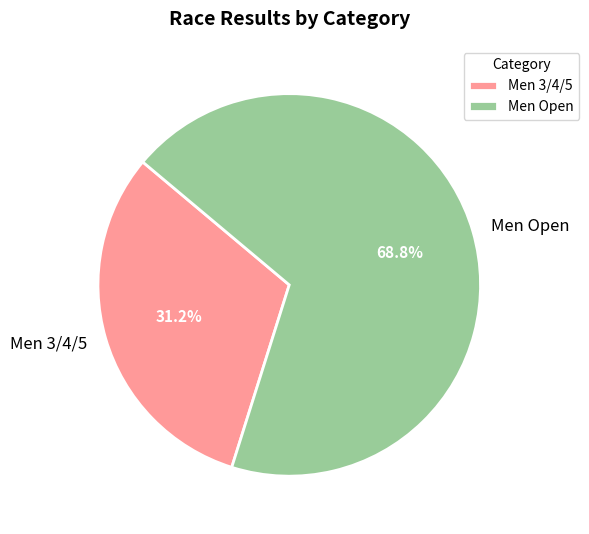

To the nearest percent, what is the average slice percentage?

50%